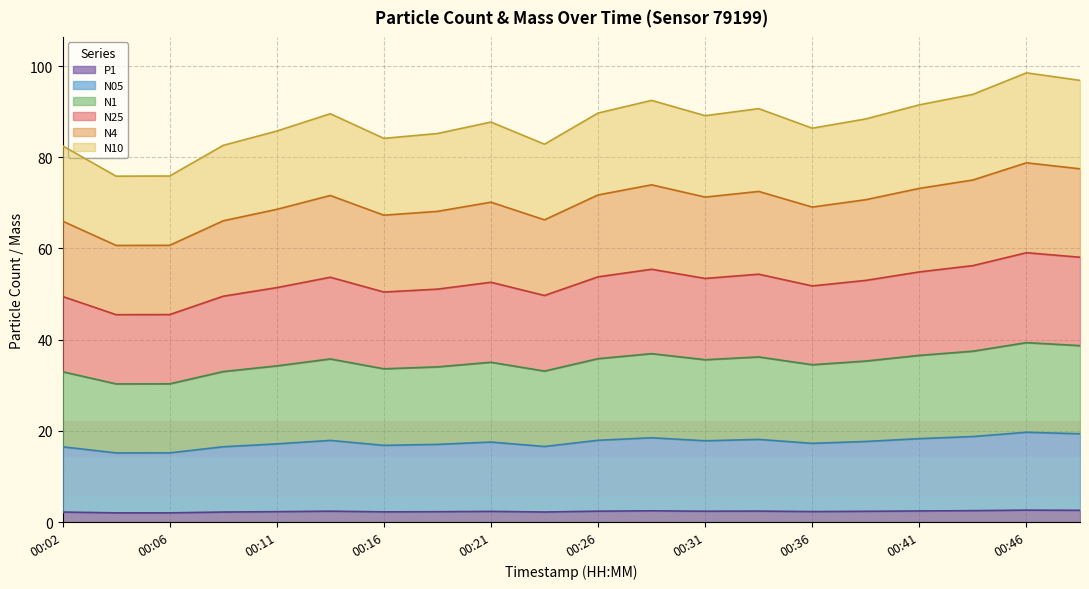

How many interior local valleys does the N10 series have?

5